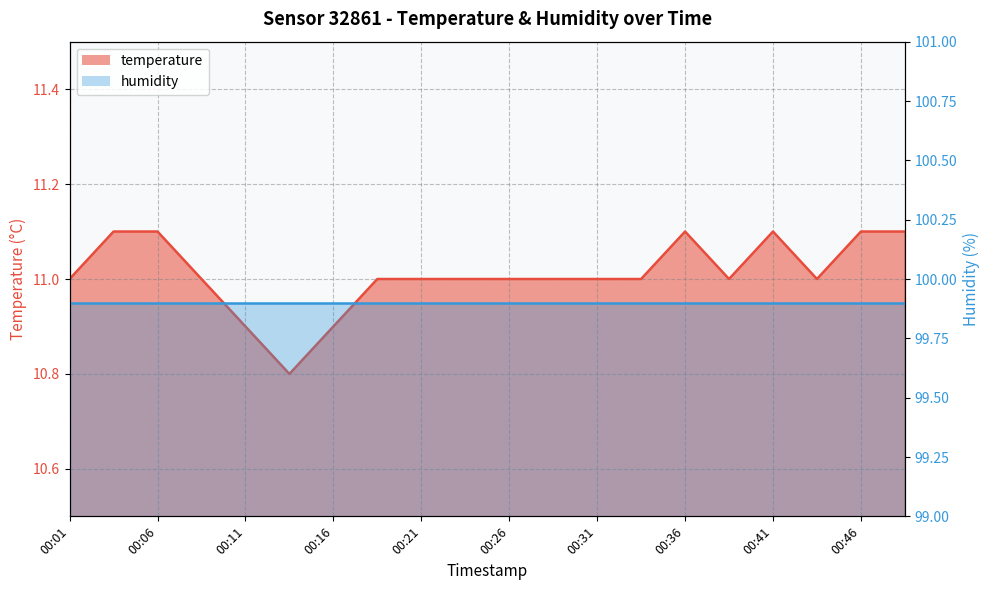

How many points are lower than both their immediate neighbors (excluding endpoints)?

3